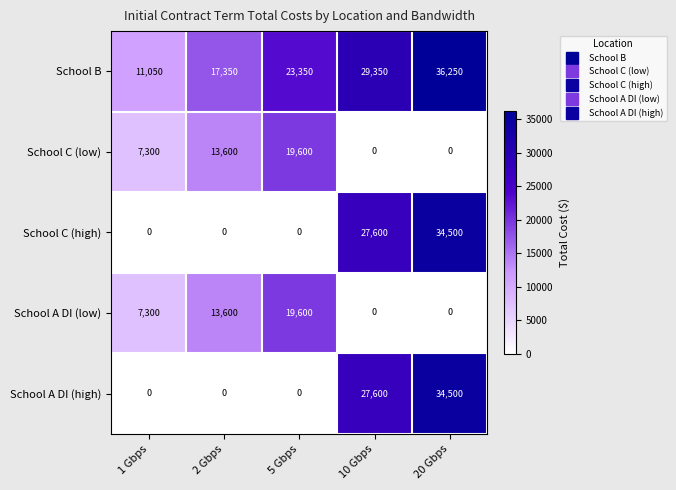

What is the greatest value displayed?

36250